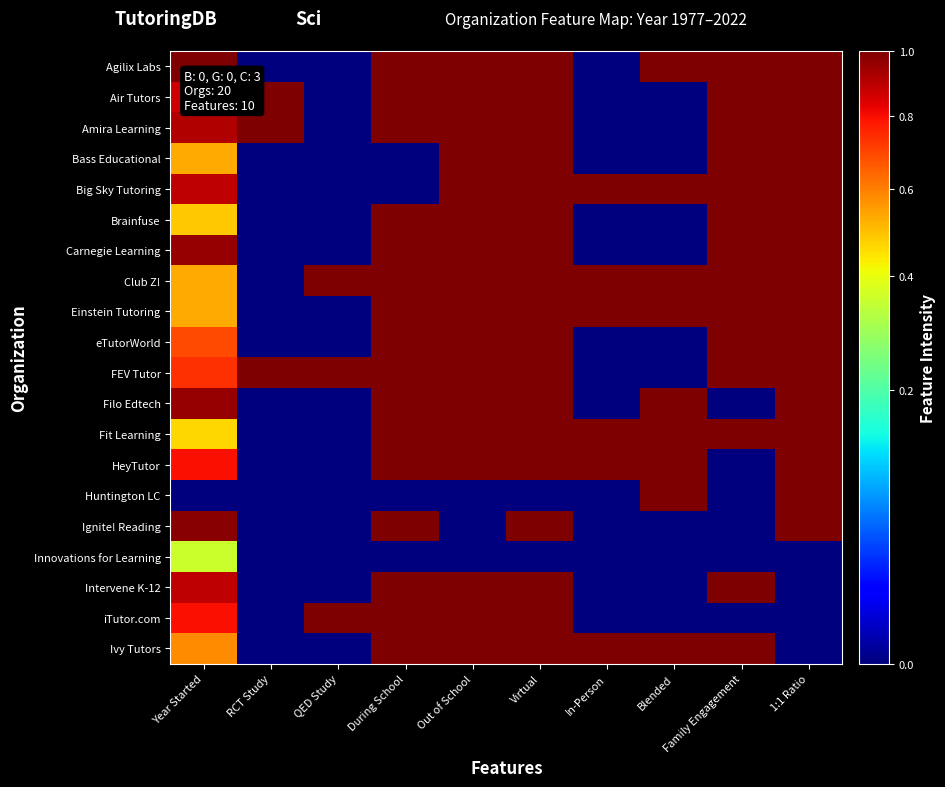

Rank the series at Virtual from lowest to highest value.

Huntington LC, Innovations for Learning, Agilix Labs, Air Tutors, Amira Learning, Bass Educational, Big Sky Tutoring, Brainfuse, Carnegie Learning, Club Z!, Einstein Tutoring, eTutorWorld, FEV Tutor, Filo Edtech, Fit Learning, HeyTutor, Ignite! Reading, Intervene K-12, iTutor.com, Ivy Tutors